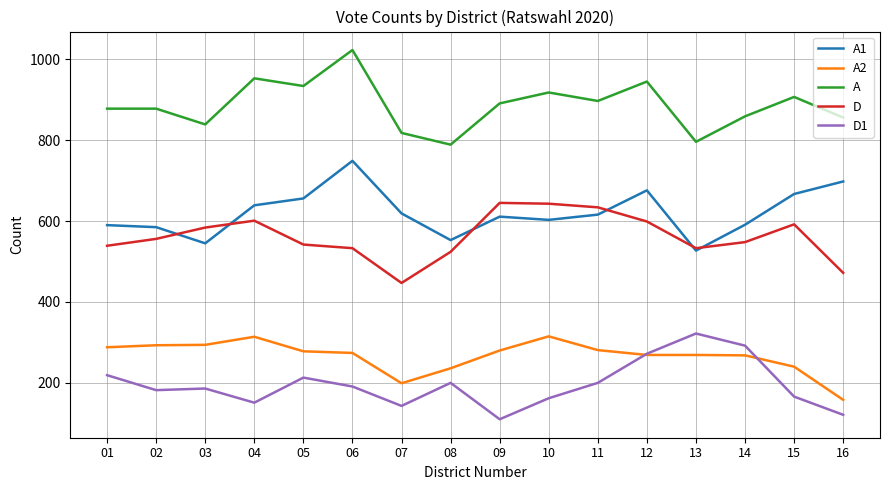

Read the A1 value at 01.

590